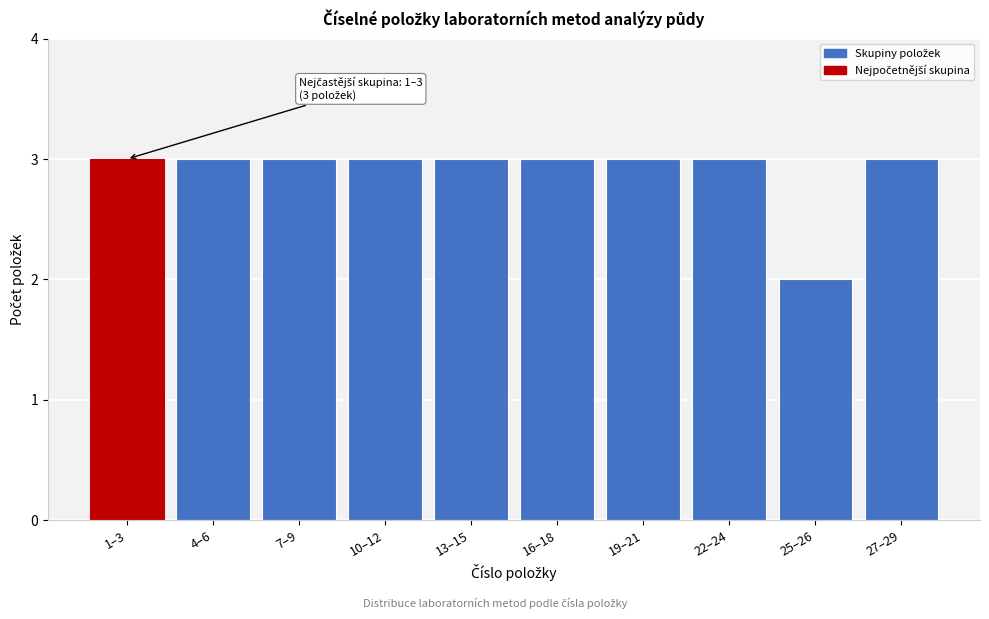

Reading left to right, what are all the values shown in this chart?

3	3	3	3	3	3	3	3	2	3